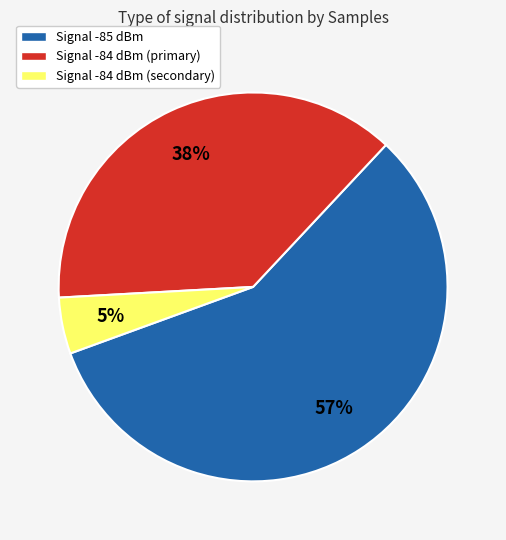

The Signal -84 dBm (primary) slice represents 46% of the pie. True or false?

False